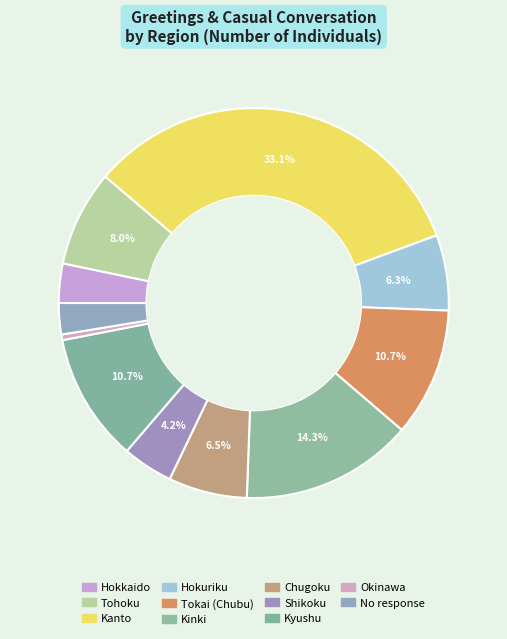

Count the number of slices in the pie.

11